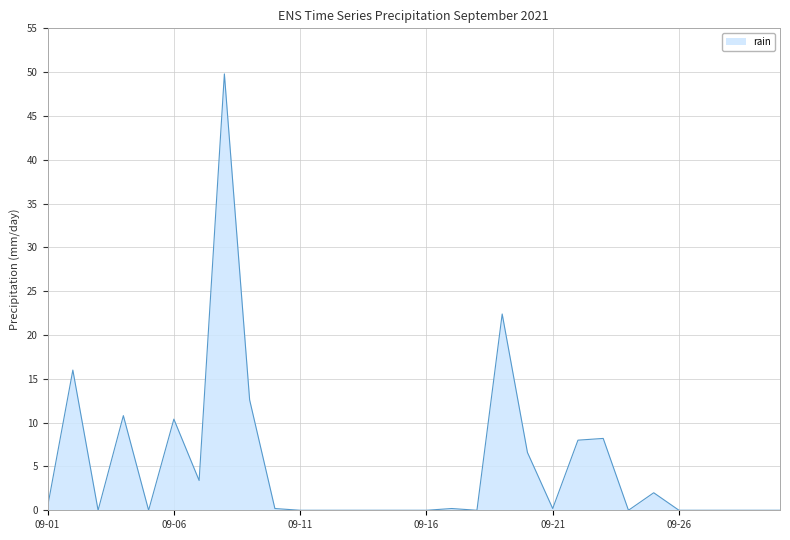

What is the difference between the maximum and minimum values?

49.8